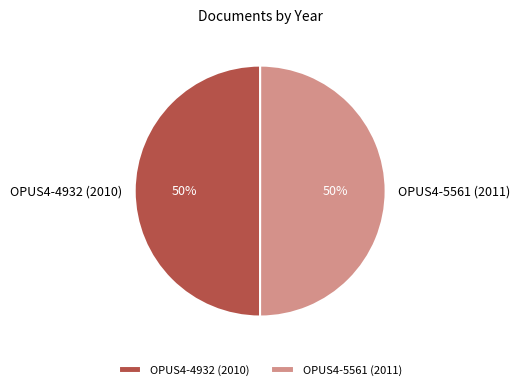

The OPUS4-4932 (2010) slice represents 58% of the pie. True or false?

False